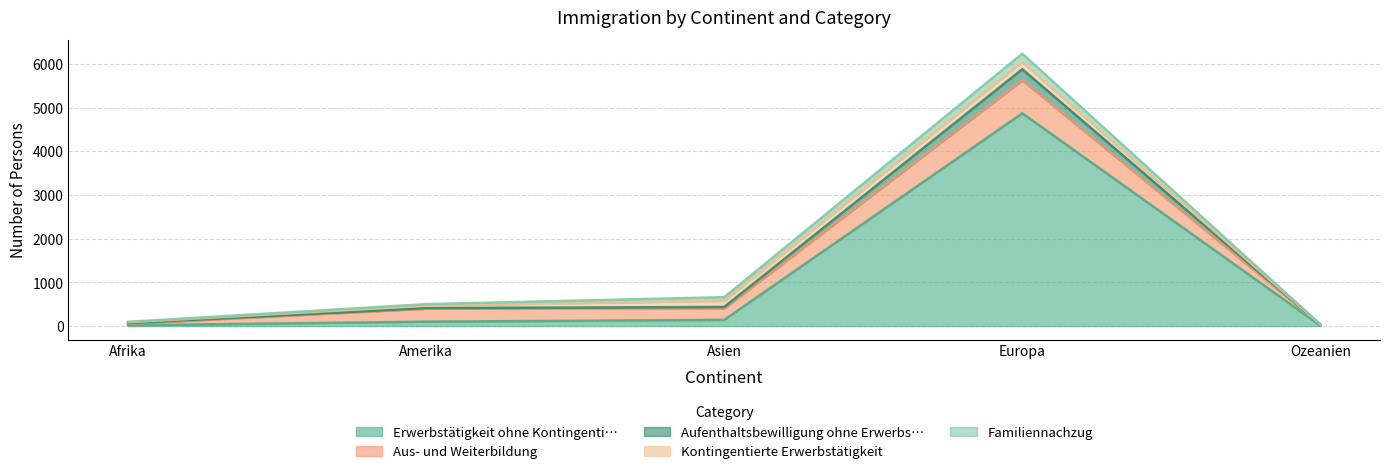

What are all the series names shown in the legend?

Erwerbstätigkeit ohne Kontingenti…, Aus- und Weiterbildung, Aufenthaltsbewilligung ohne Erwerbs…, Kontingentierte Erwerbstätigkeit, Familiennachzug